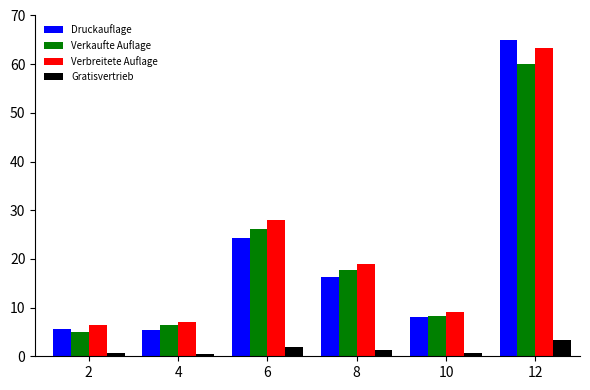

What is the average value of the Verbreitete Auflage series?

22.1